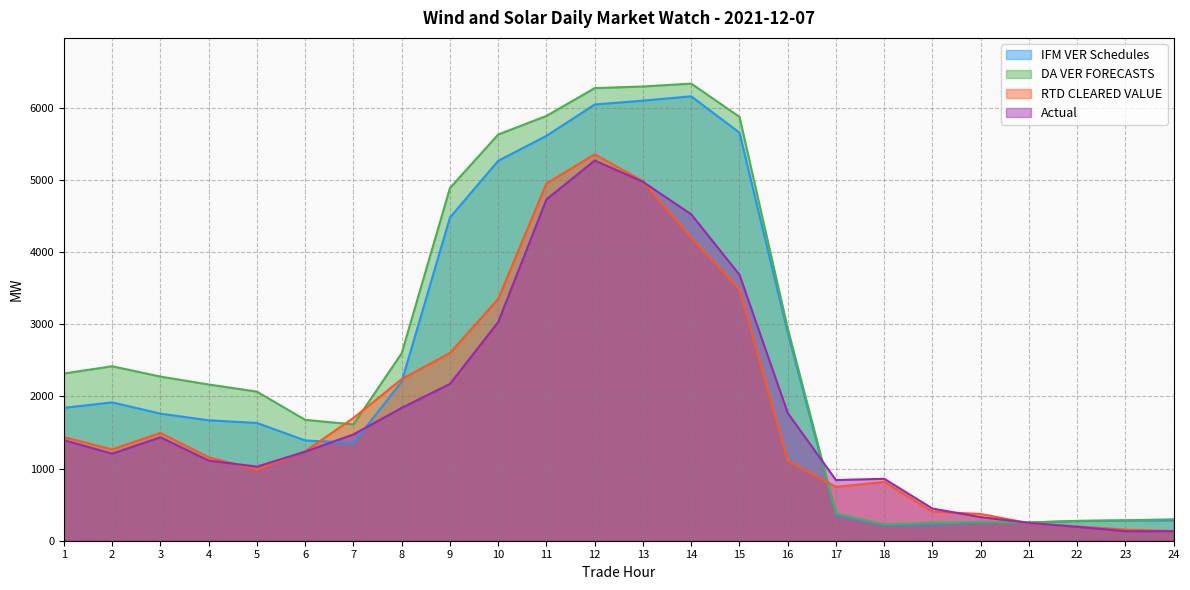

What is the difference between the highest and lowest values at 5?

1080.4